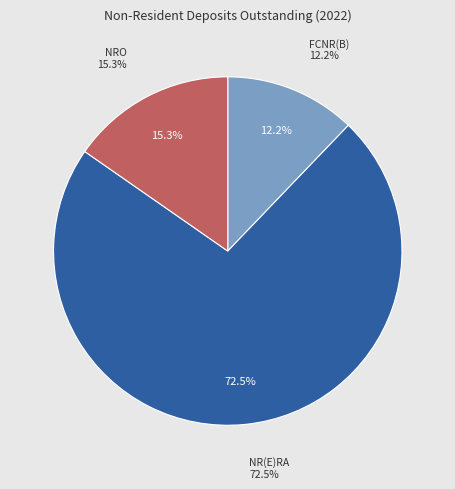

What percentage do NR(E)RA and FCNR(B) together represent?

84.7%